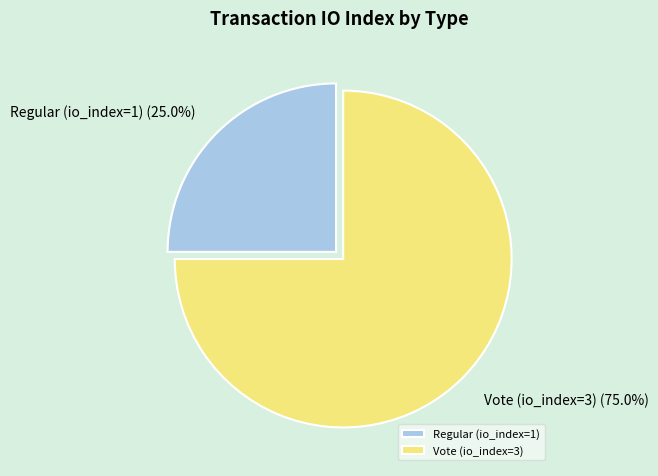

To the nearest percent, what is the average slice percentage?

50%